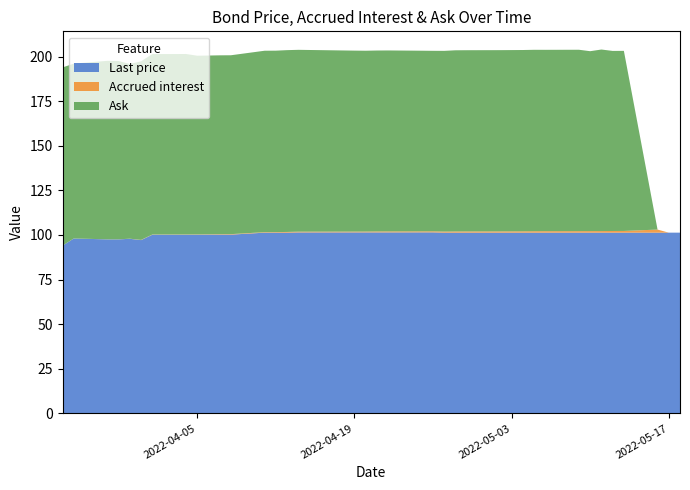

Reading left to right, transcribe all the data shown in this chart.

Last price: 2022-03-24=94.0	2022-03-25=98.0	2022-03-28=97.5	2022-03-29=97.5	2022-03-30=97.9	2022-03-31=97.1	2022-04-01=100.1	2022-04-04=100.1	2022-04-05=100.1	2022-04-06=100.2	2022-04-07=100.2	2022-04-08=100.2	2022-04-11=101.3	2022-04-12=101.3	2022-04-13=101.3	2022-04-14=101.4	2022-04-19=101.4	2022-04-20=101.4	2022-04-21=101.4	2022-04-22=101.4	2022-04-25=101.5	2022-04-26=101.5	2022-04-27=101.3	2022-04-28=101.3	2022-04-29=101.3	2022-05-02=101.3	2022-05-03=101.3	2022-05-04=101.3	2022-05-05=101.3	2022-05-06=101.3	2022-05-09=101.3	2022-05-10=101.3	2022-05-11=101.3	2022-05-12=101.3	2022-05-13=101.3	2022-05-16=101.3	2022-05-17=101.3	2022-05-18=101.3
Accrued interest: 2022-03-24=0.0	2022-03-25=0.0	2022-03-28=0.0	2022-03-29=0.0	2022-03-30=0.1	2022-03-31=0.1	2022-04-01=0.1	2022-04-04=0.2	2022-04-05=0.2	2022-04-06=0.2	2022-04-07=0.3	2022-04-08=0.3	2022-04-11=0.3	2022-04-12=0.3	2022-04-13=0.4	2022-04-14=0.4	2022-04-19=0.4	2022-04-20=0.5	2022-04-21=0.5	2022-04-22=0.5	2022-04-25=0.6	2022-04-26=0.6	2022-04-27=0.6	2022-04-28=0.7	2022-04-29=0.7	2022-05-02=0.7	2022-05-03=0.7	2022-05-04=0.7	2022-05-05=0.8	2022-05-06=0.8	2022-05-09=0.8	2022-05-10=0.9	2022-05-11=0.9	2022-05-12=0.9	2022-05-13=1.0	2022-05-16=1.7	2022-05-17=0.0	2022-05-18=0.0
Ask: 2022-03-24=99.9	2022-03-25=98.0	2022-03-28=100.0	2022-03-29=99.9	2022-03-30=97.9	2022-03-31=100.1	2022-04-01=101.1	2022-04-04=101.2	2022-04-05=100.2	2022-04-06=100.2	2022-04-07=100.3	2022-04-08=100.3	2022-04-11=101.7	2022-04-12=101.7	2022-04-13=101.9	2022-04-14=101.9	2022-04-19=101.4	2022-04-20=101.4	2022-04-21=101.4	2022-04-22=101.4	2022-04-25=101.3	2022-04-26=101.2	2022-04-27=101.3	2022-04-28=101.6	2022-04-29=101.6	2022-05-02=101.6	2022-05-03=101.6	2022-05-04=101.6	2022-05-05=101.7	2022-05-06=101.7	2022-05-09=101.7	2022-05-10=100.9	2022-05-11=101.8	2022-05-12=100.9	2022-05-13=101.0	2022-05-16=0.0	2022-05-17=0.0	2022-05-18=0.0